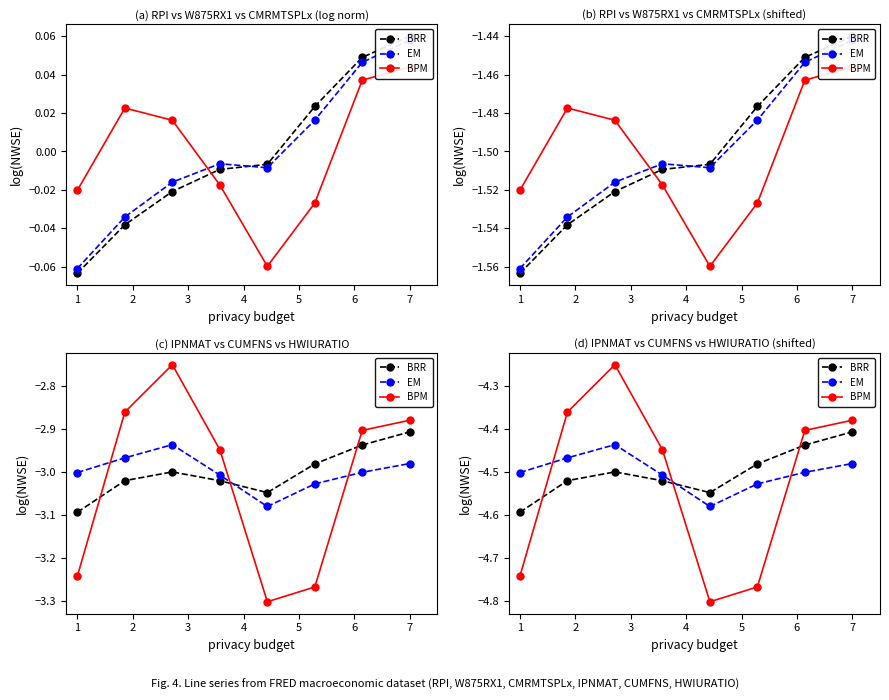

Is the value of BPM at 4 greater than the value of BRR at 0?

No